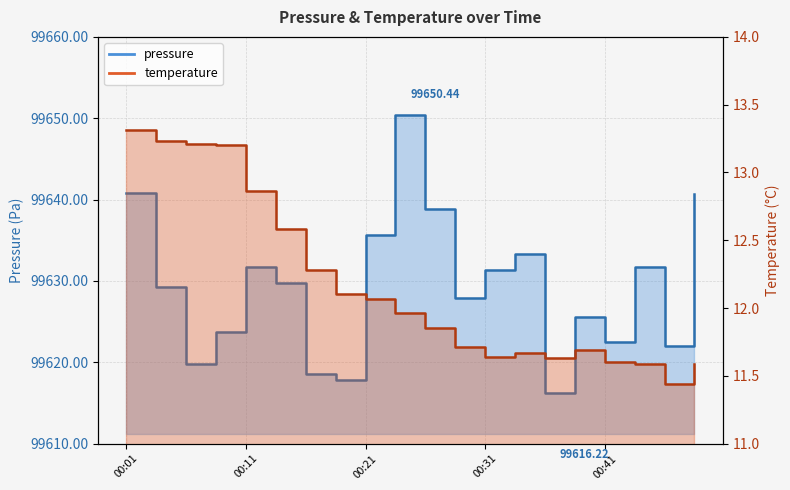

Which series has the largest total across all categories?

pressure